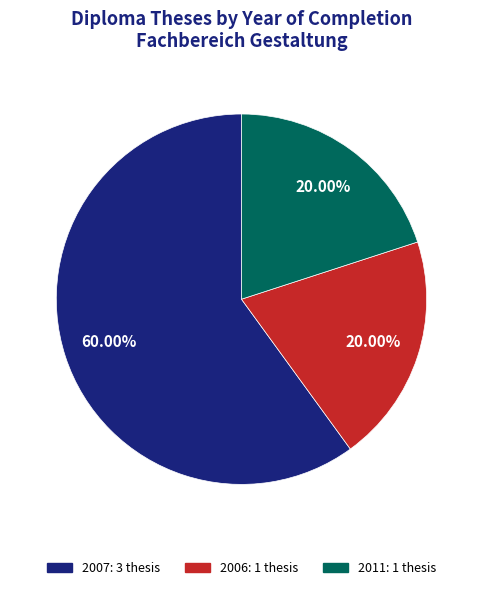

Does any single category account for the majority?

Yes